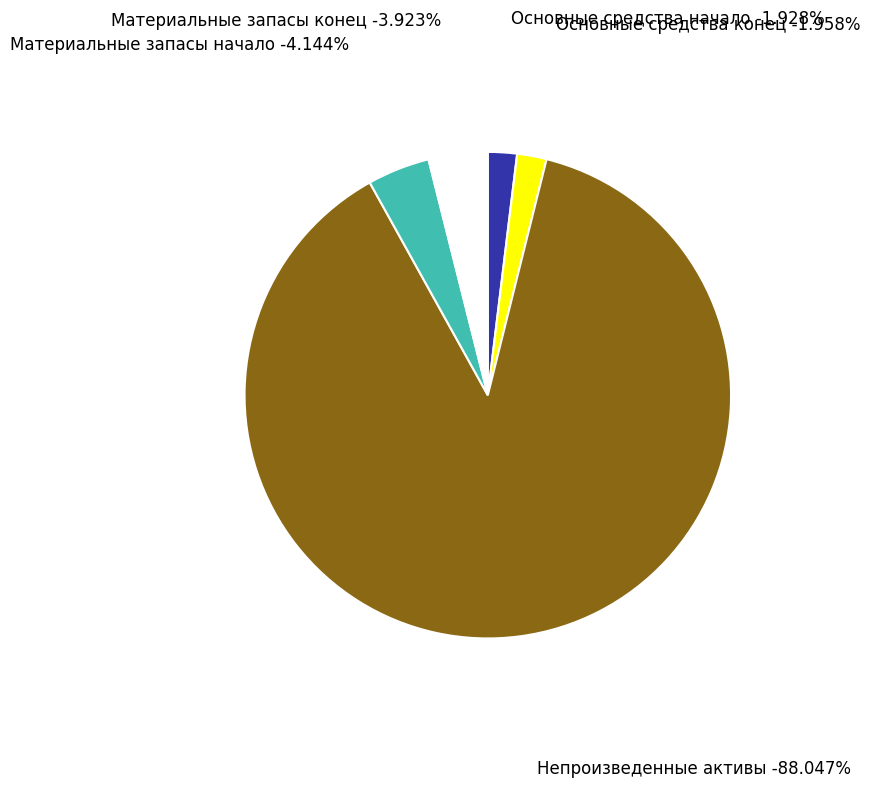

To the nearest percent, what is the average slice percentage?

20%